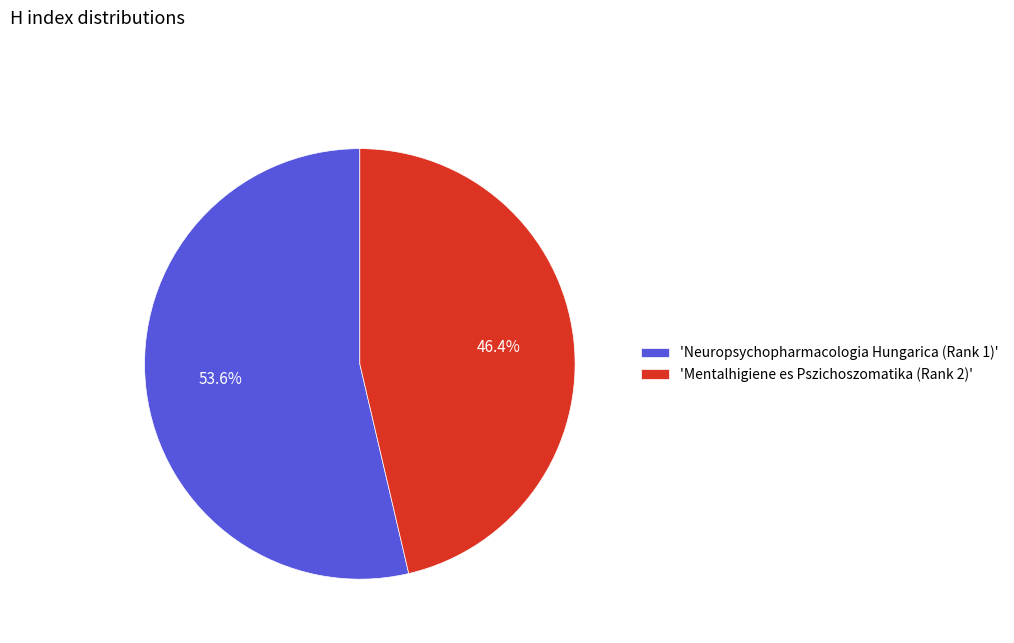

What portion of the pie excludes 'Mentalhigiene es Pszichoszomatika (Rank 2)'?

53.6%